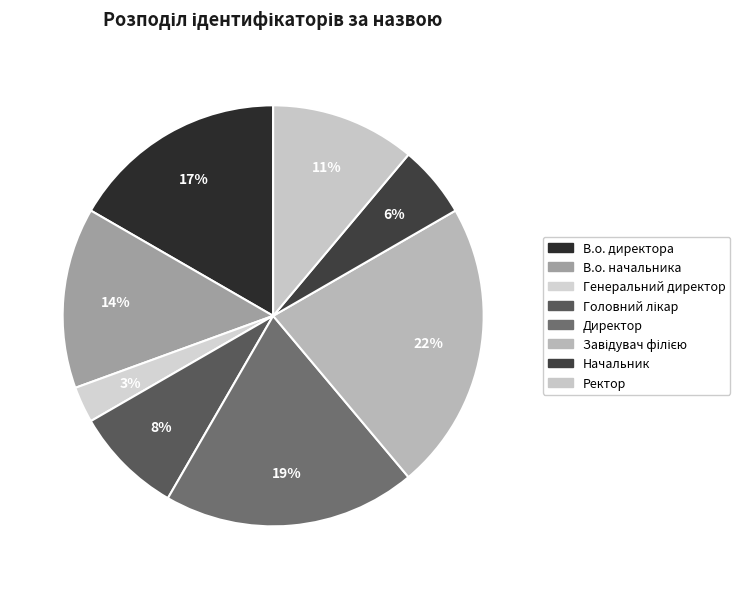

Approximately how many times larger is the value at В.о. директора compared to Головний лікар?

2.0